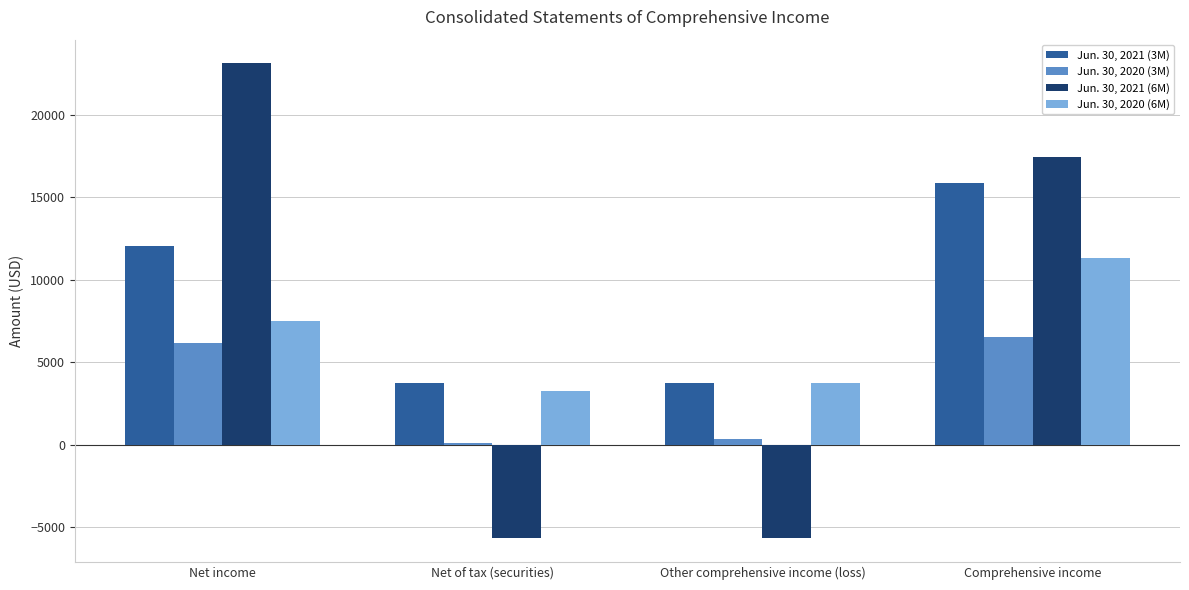

At how many categories does at least one series exceed 6871?

2